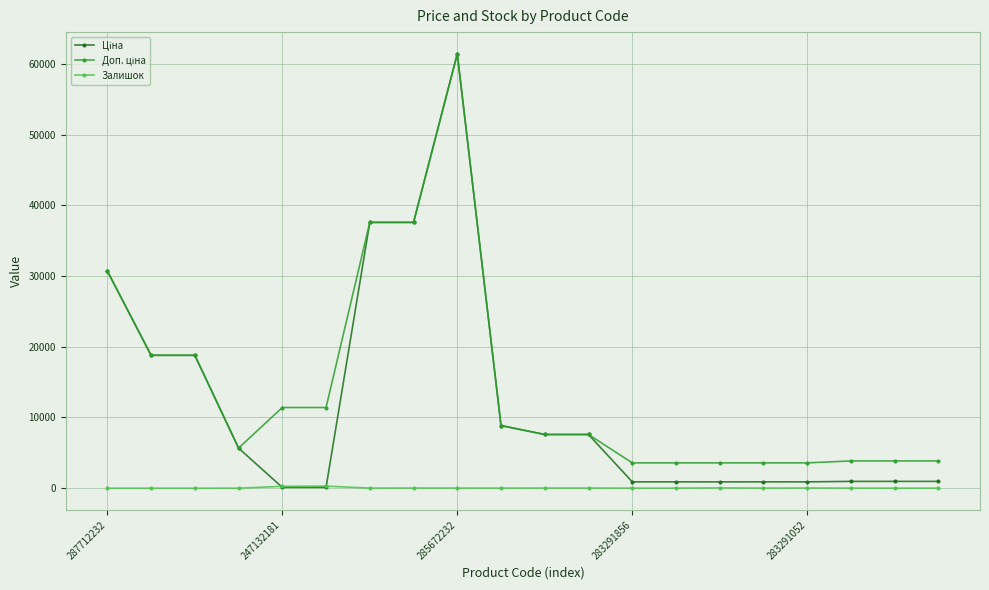

What is the greatest value displayed?

61434.3